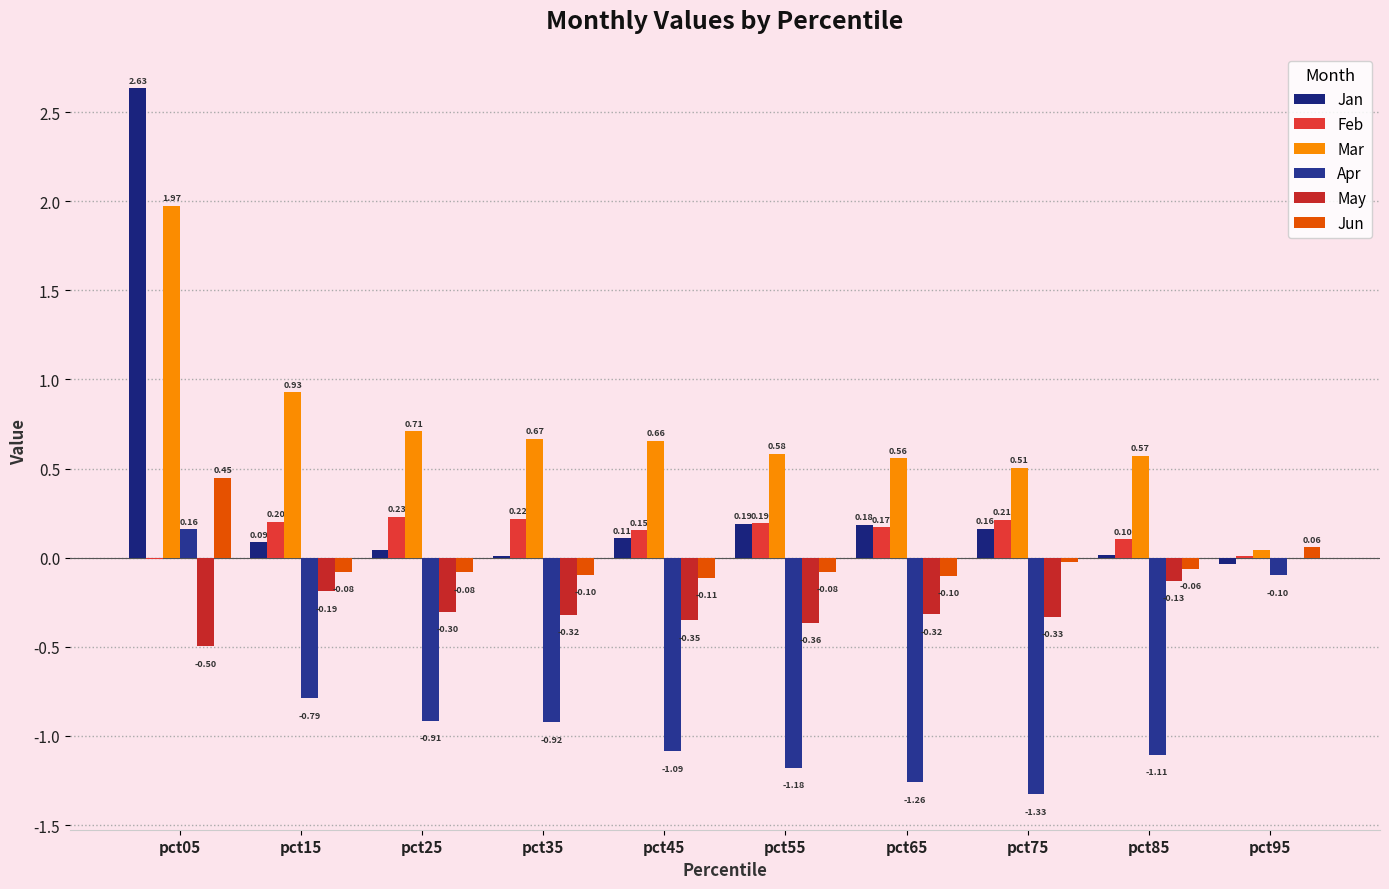

What is the minimum value shown in the chart?

-1.3